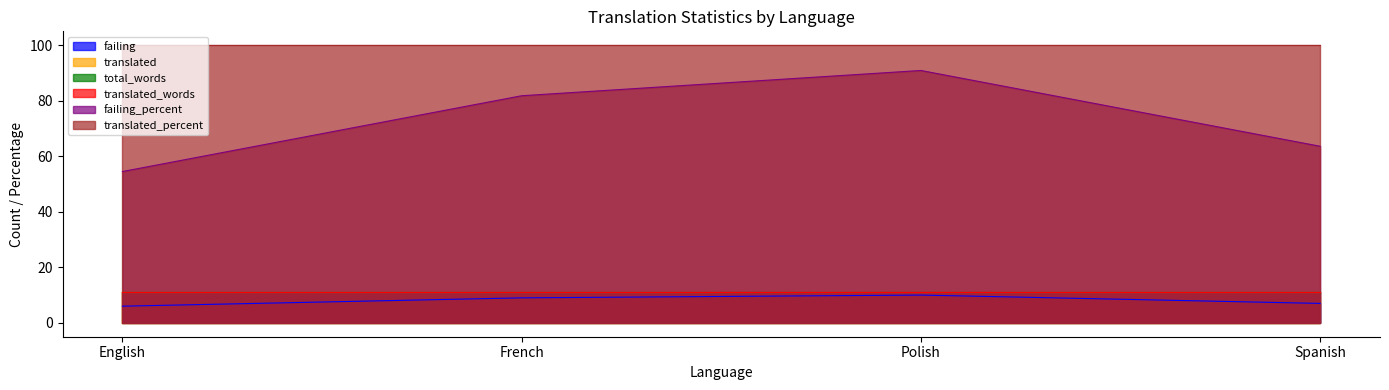

True or false: total_words and failing intersect in this chart.

False